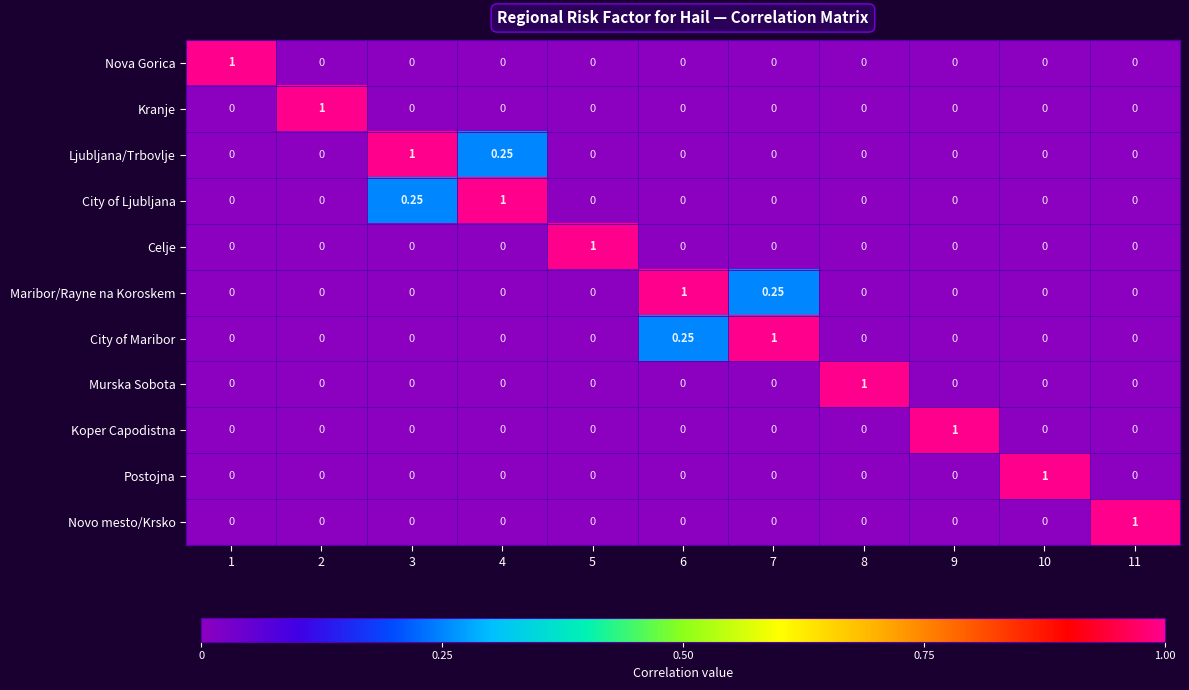

How many positive values does the Nova Gorica series have?

1